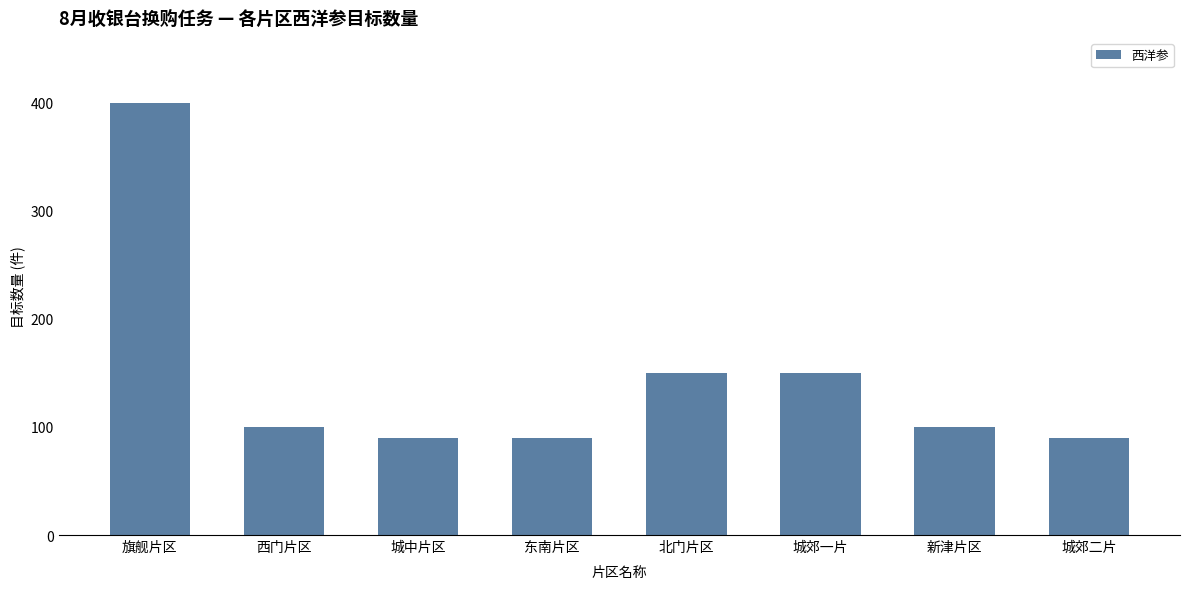

What is the difference between the second highest and second lowest values?

60